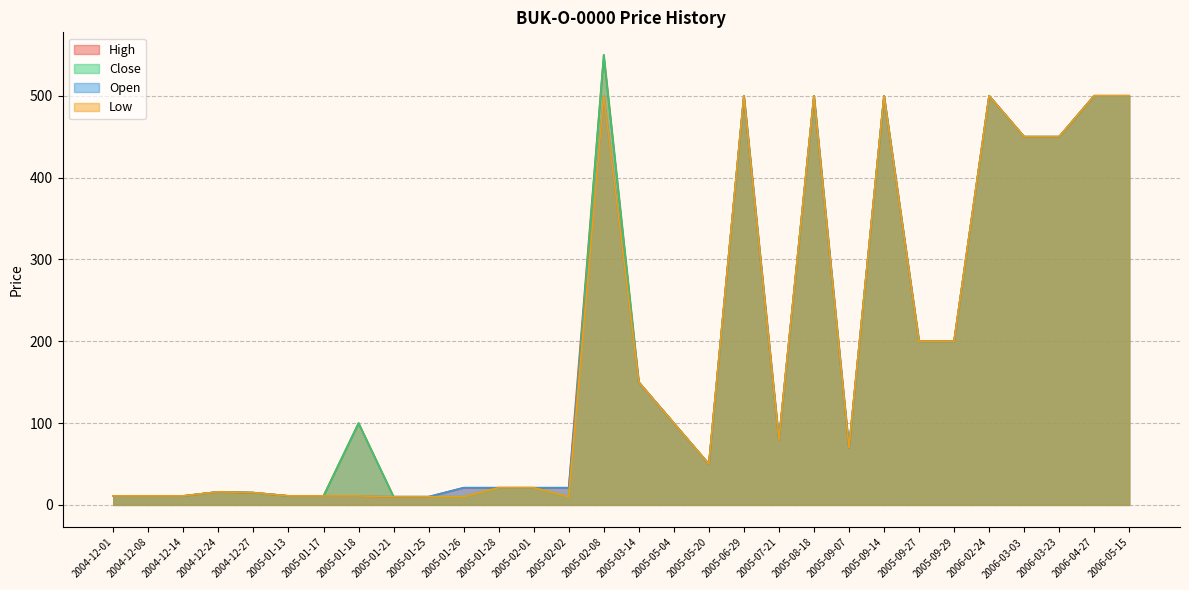

What is the average value of the Low series?

181